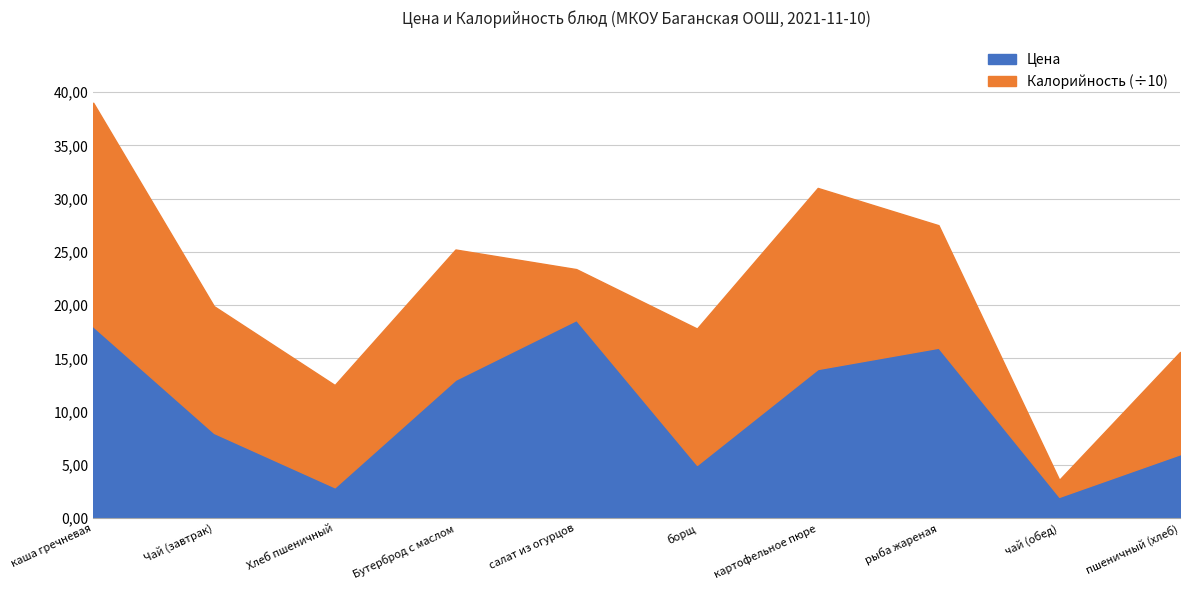

At which label is Калорийность closest to 113?

рыба жареная